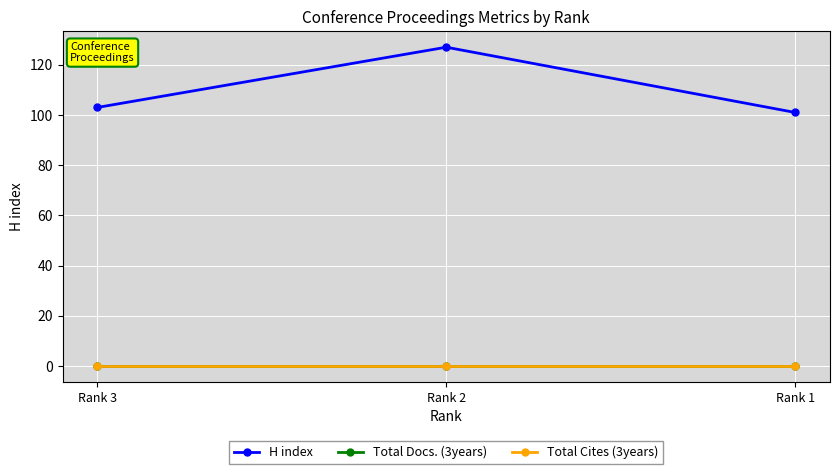

Is this an area chart (filled region under the line)?

No